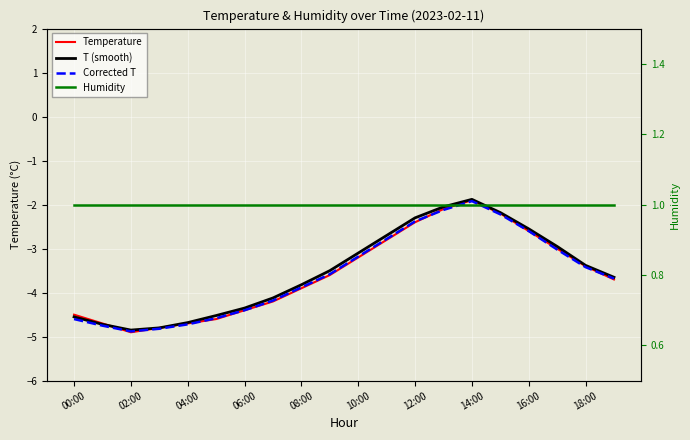

How many lines are shown in the chart?

4